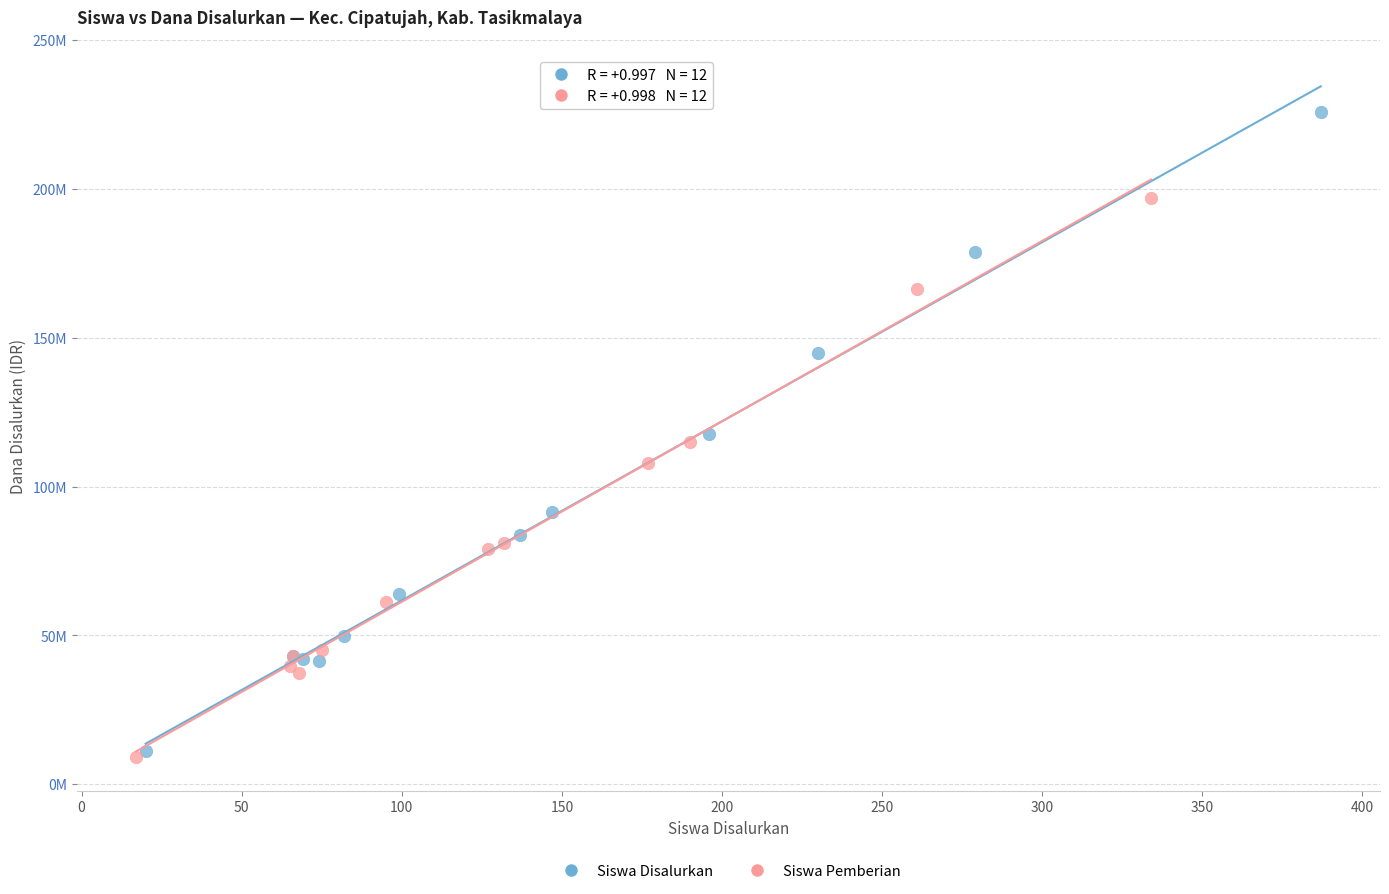

What are all the series names shown in the legend?

Siswa Disalurkan, Siswa Pemberian